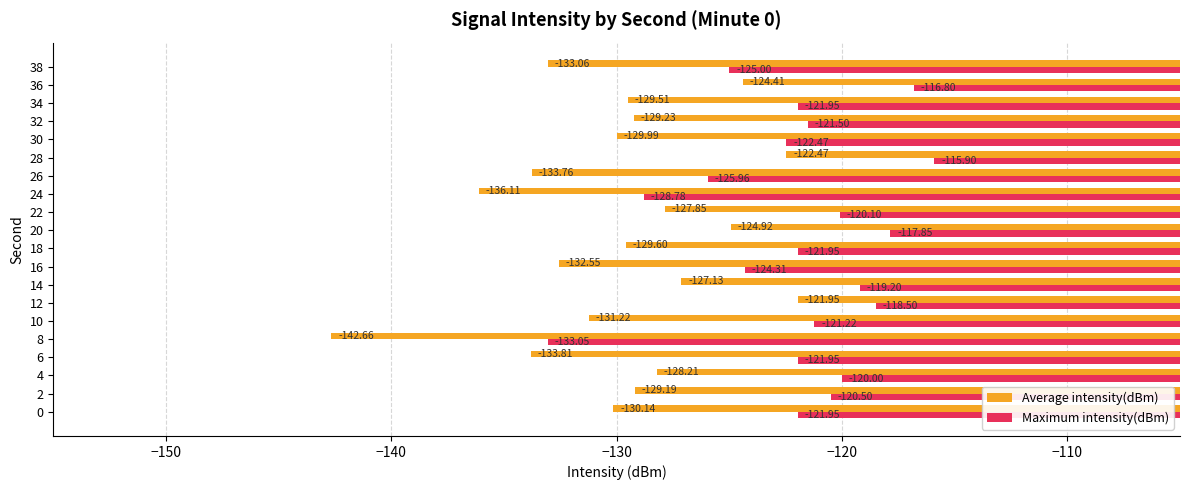

What is the total value across all series at 4?

-248.2